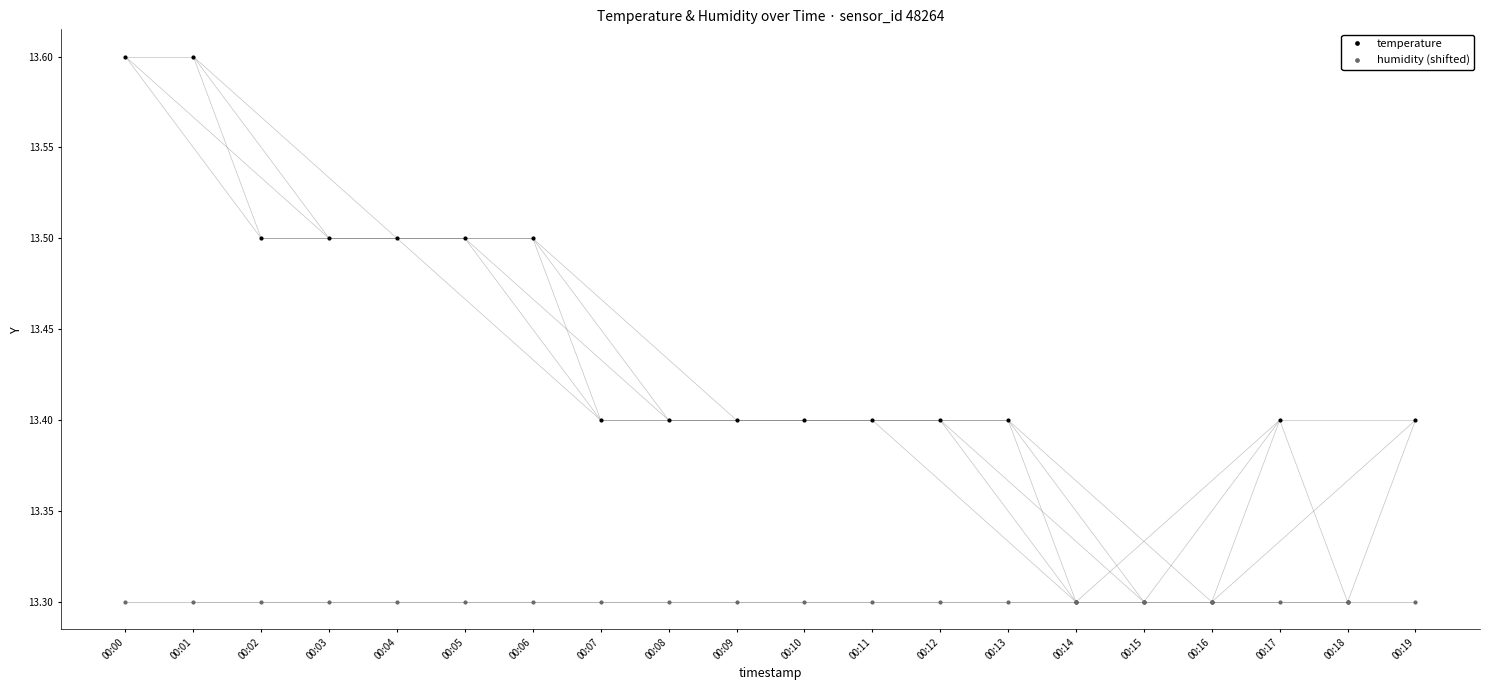

List the series in order of their overall mean, lowest first.

humidity (shifted), temperature